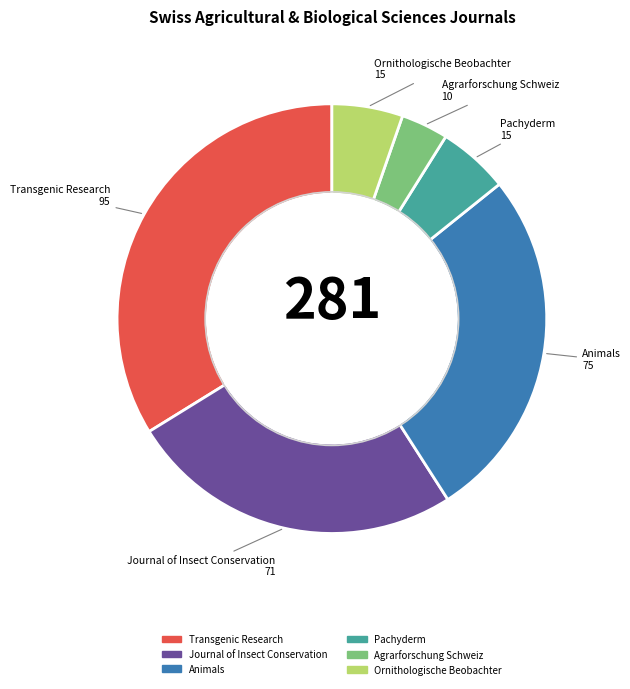

The Animals slice represents 27% of the pie. True or false?

True